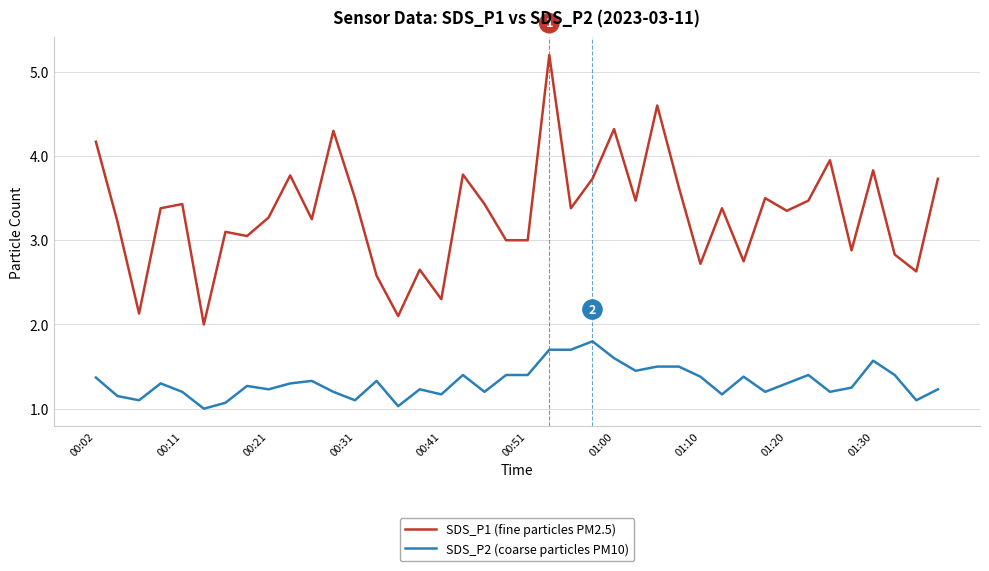

True or false: SDS_P1 (fine particles PM2.5) and SDS_P2 (coarse particles PM10) intersect in this chart.

False